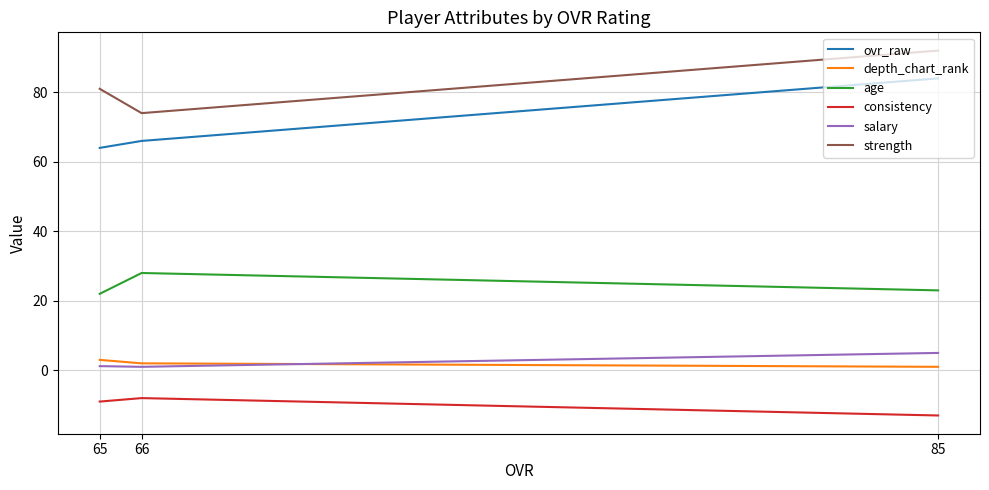

The strength series shows 148.6 at 85. True or false?

False